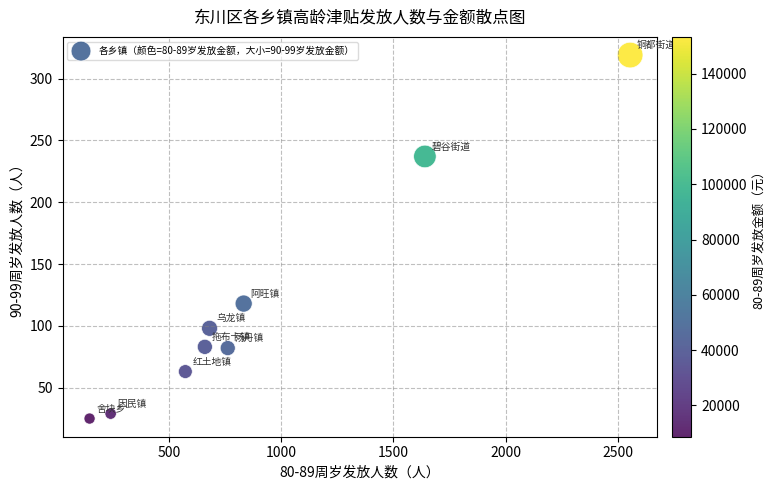

What Y value in the scatter plot is closest to 172?

118